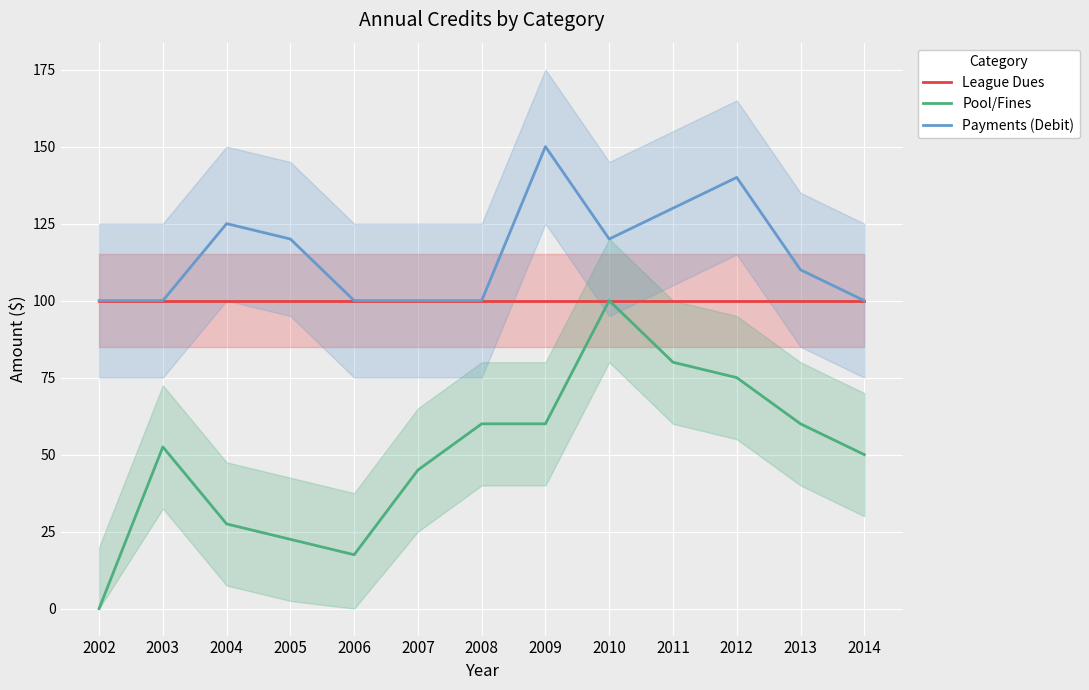

Is the value of Pool/Fines at 2007 greater than the value of Payments (Debit) at 2006?

No